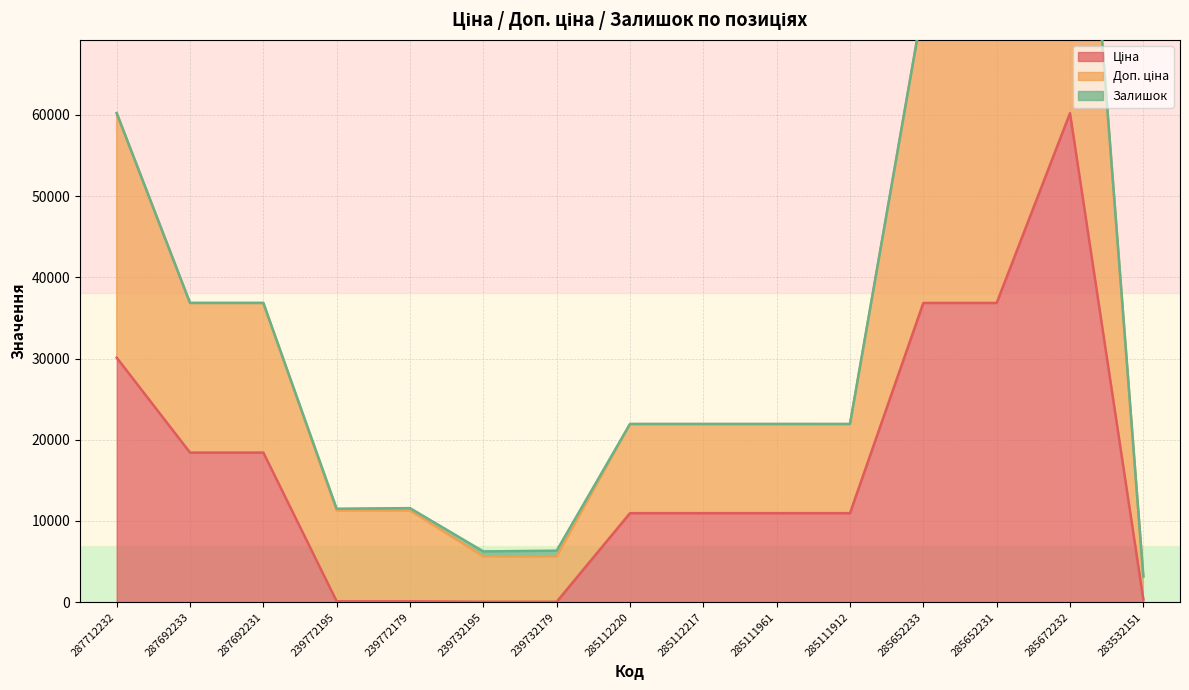

What is the average value of the Ціна series?

16358.6